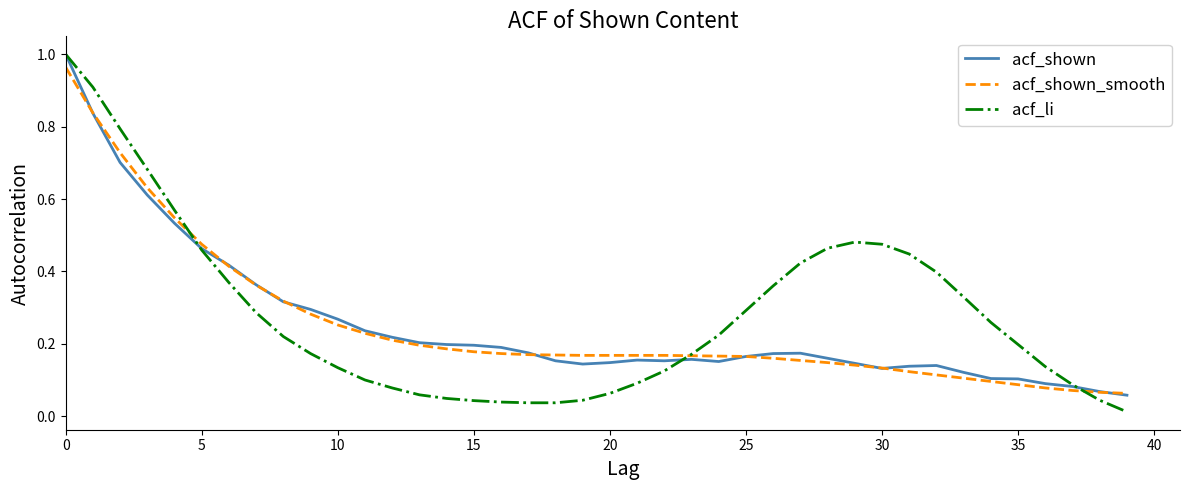

Which series has the widest spread of values?

acf_li